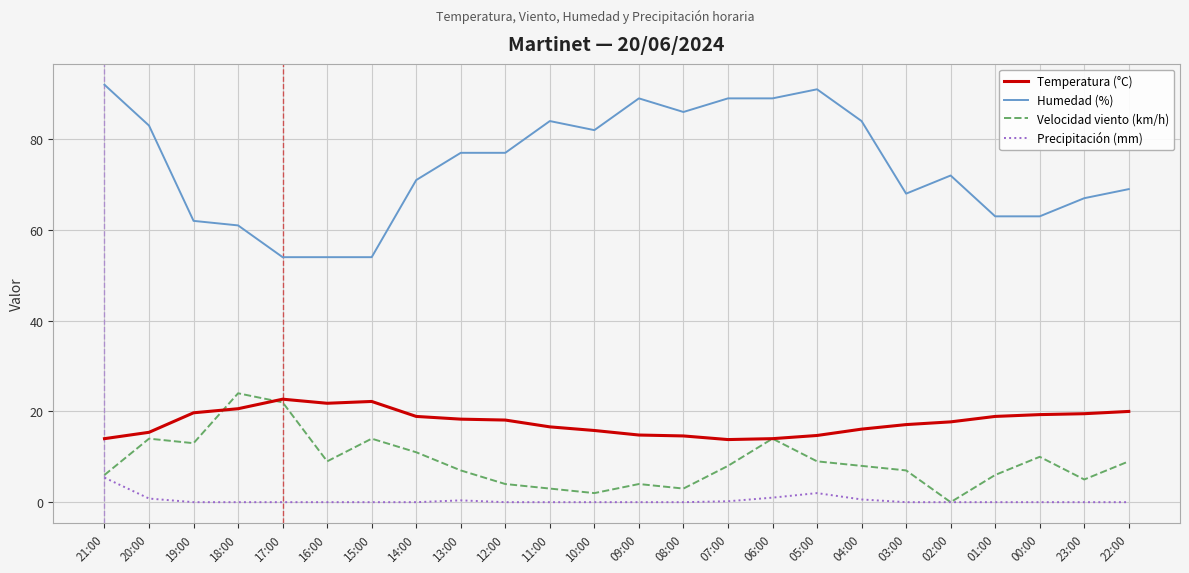

What is the total value across all series at 03:00?

92.1